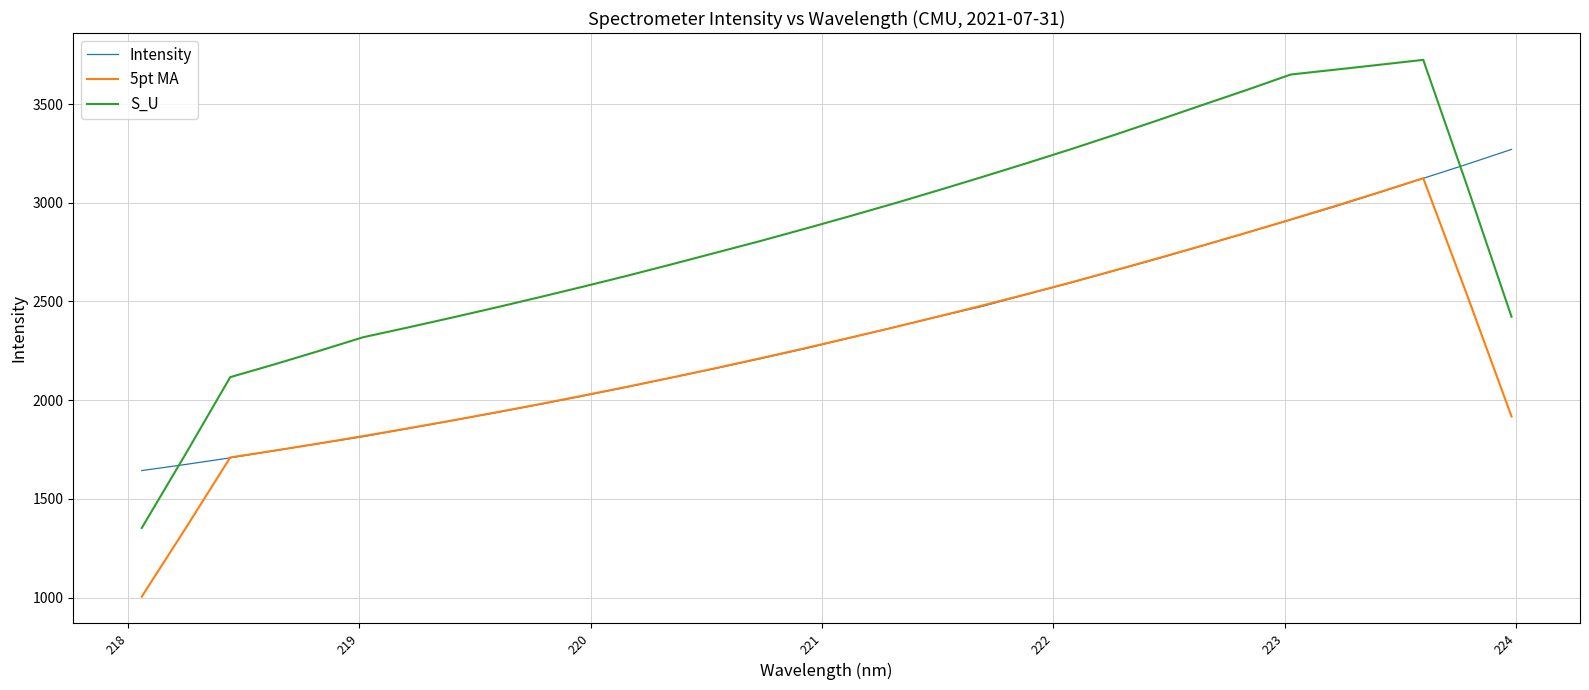

Does the chart have visible grid lines?

Yes